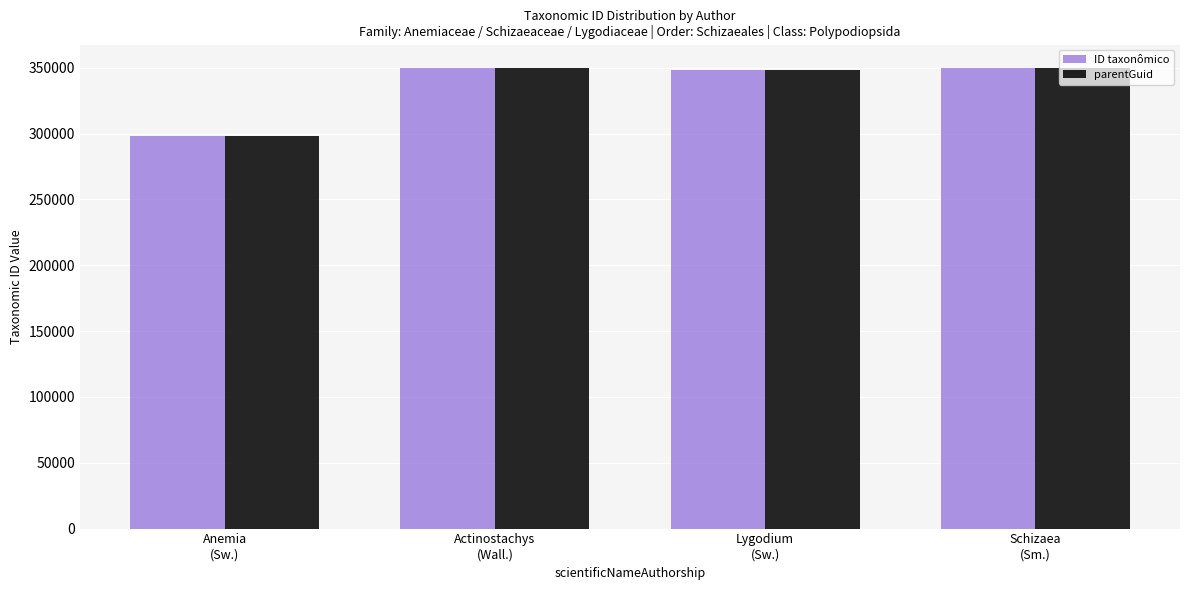

What are all the series names shown in the legend?

ID taxonômico, parentGuid